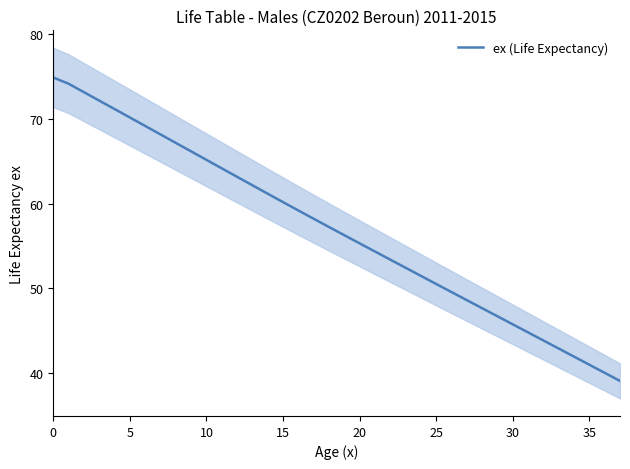

Does the chart have visible grid lines?

No